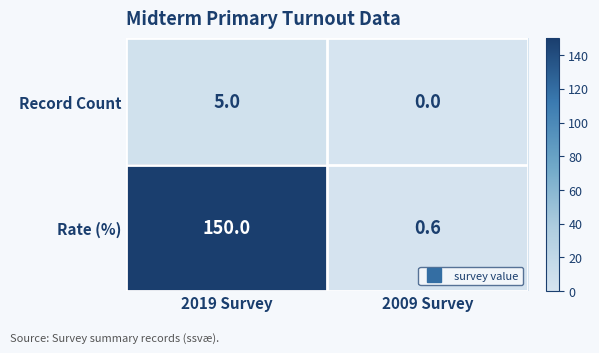

What is the spread (max minus min) of values at 2009 Survey?

0.6